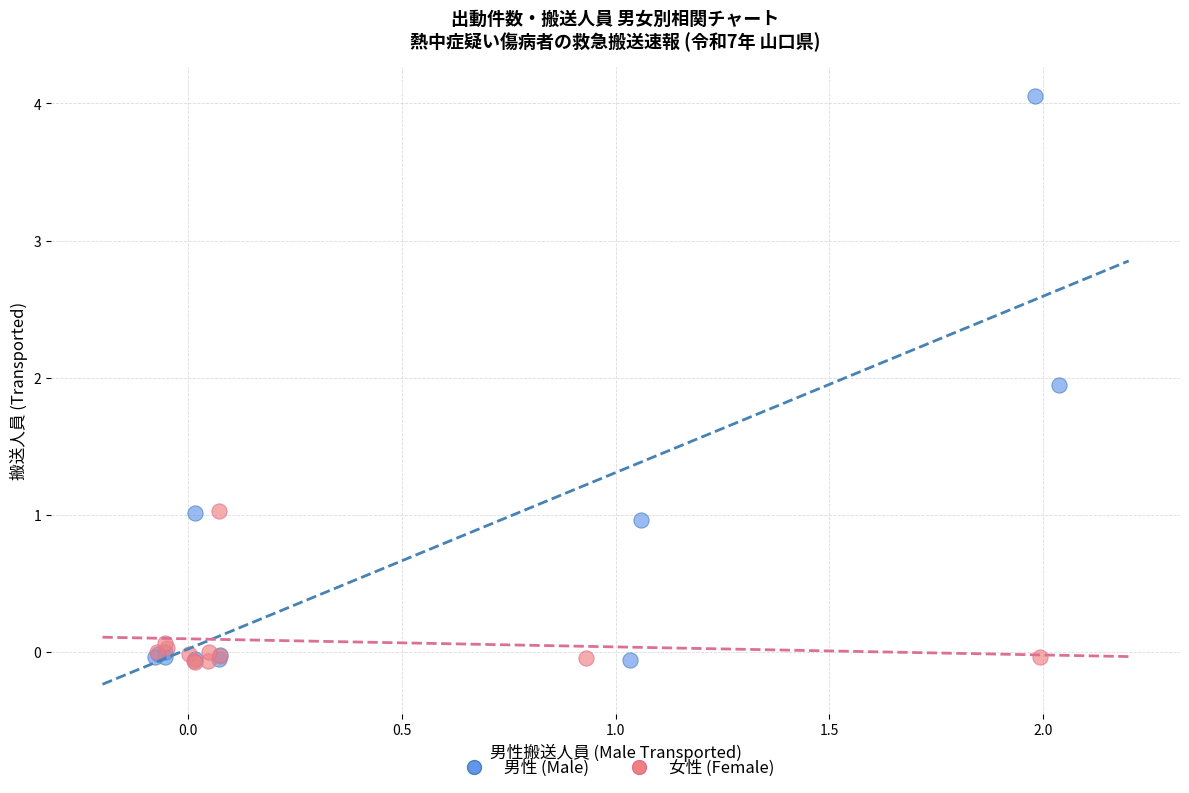

Which series reaches the maximum Y coordinate?

男性 (Male)